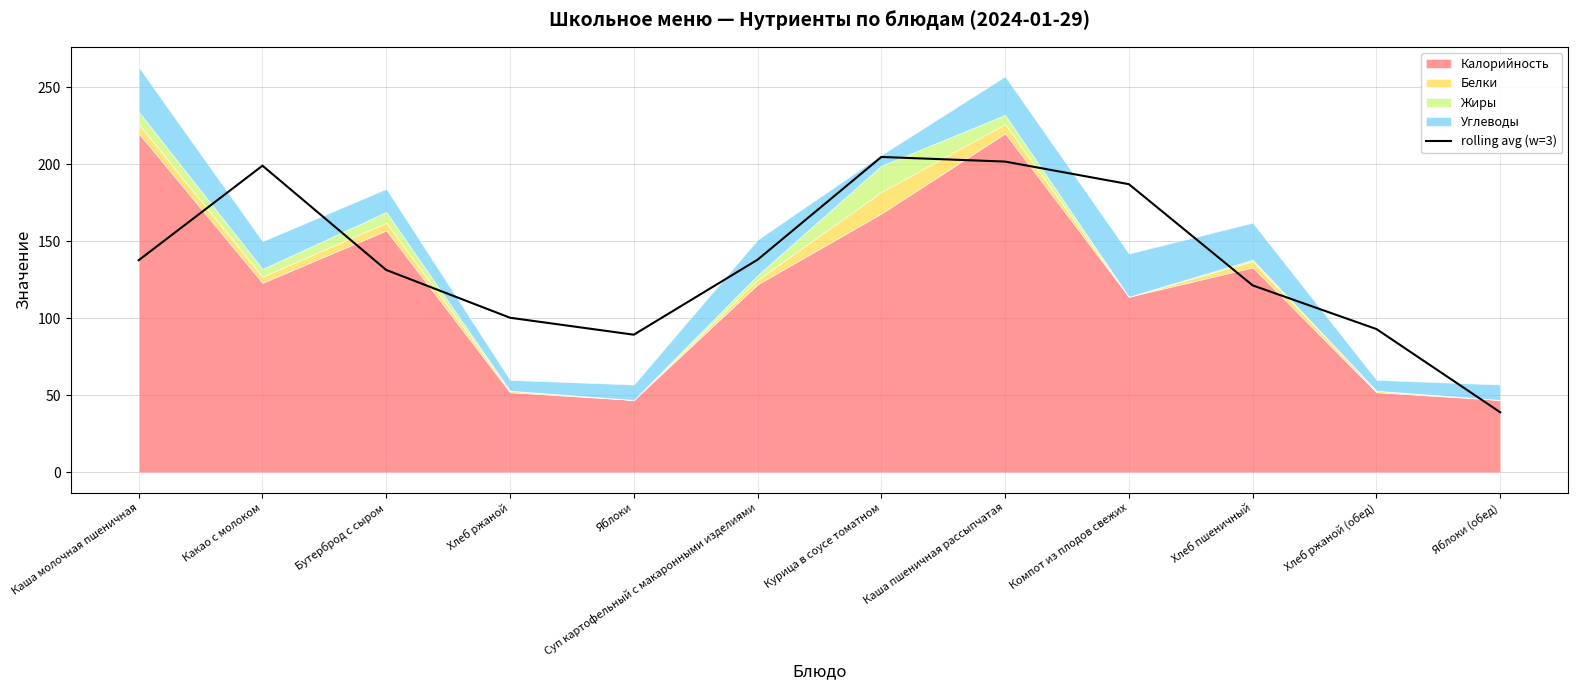

The chart shows a value of 39.0 at Яблоки (обед). True or false?

True